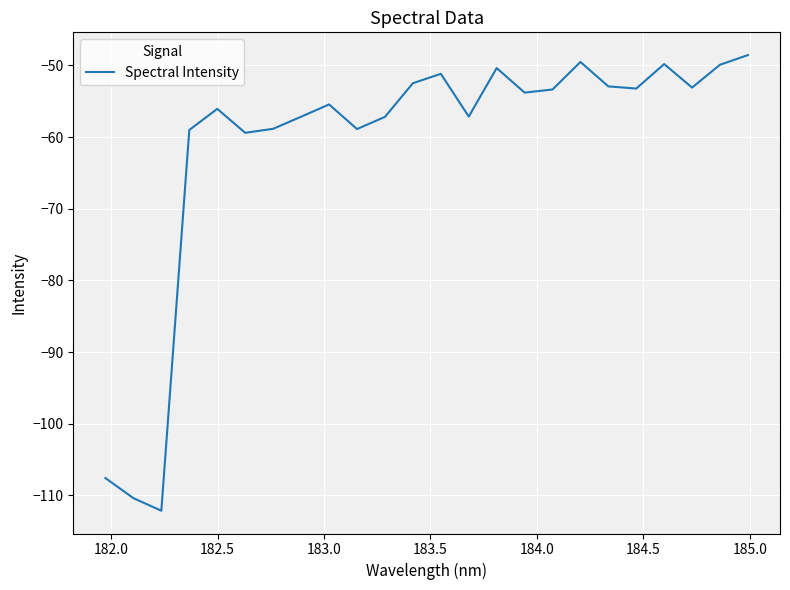

Is this an area chart (filled region under the line)?

No